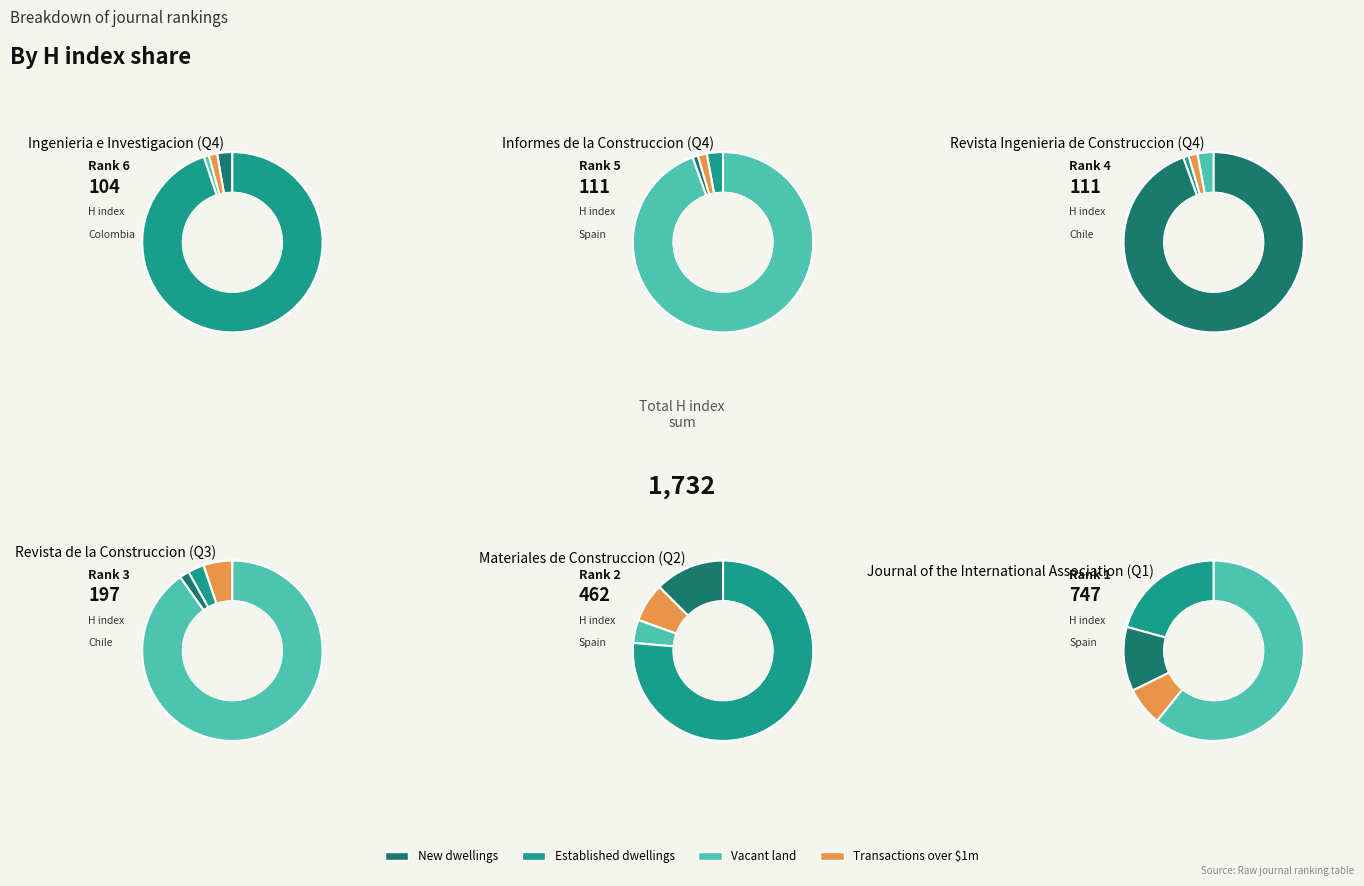

To the nearest percent, what portion does Informes de la Construccion (Q4) represent?

6%